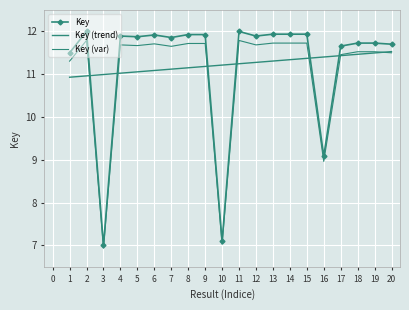

Is it true that Key equals 11.9 at 4?

True